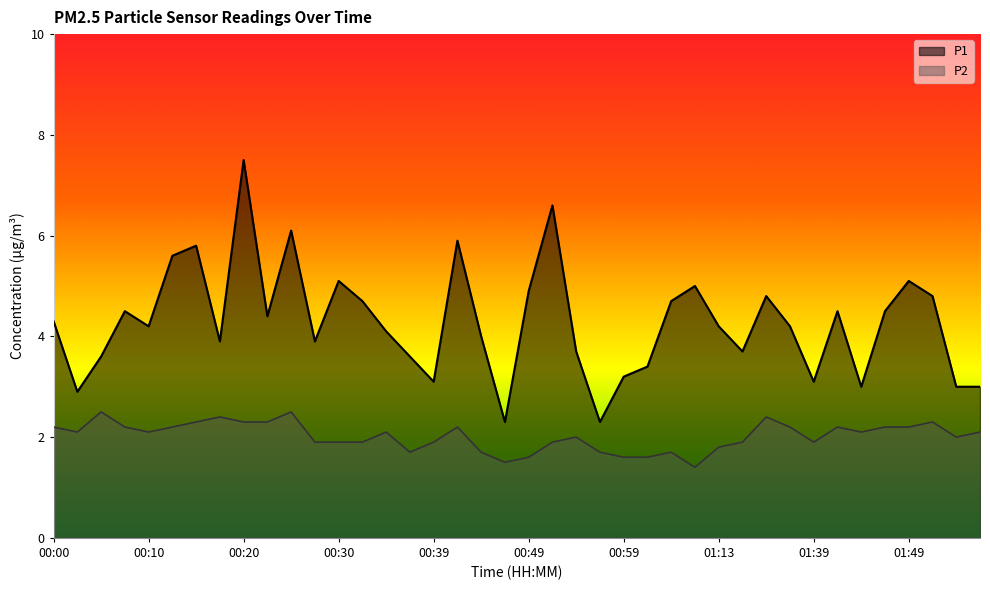

At how many categories does at least one series exceed 2?

40